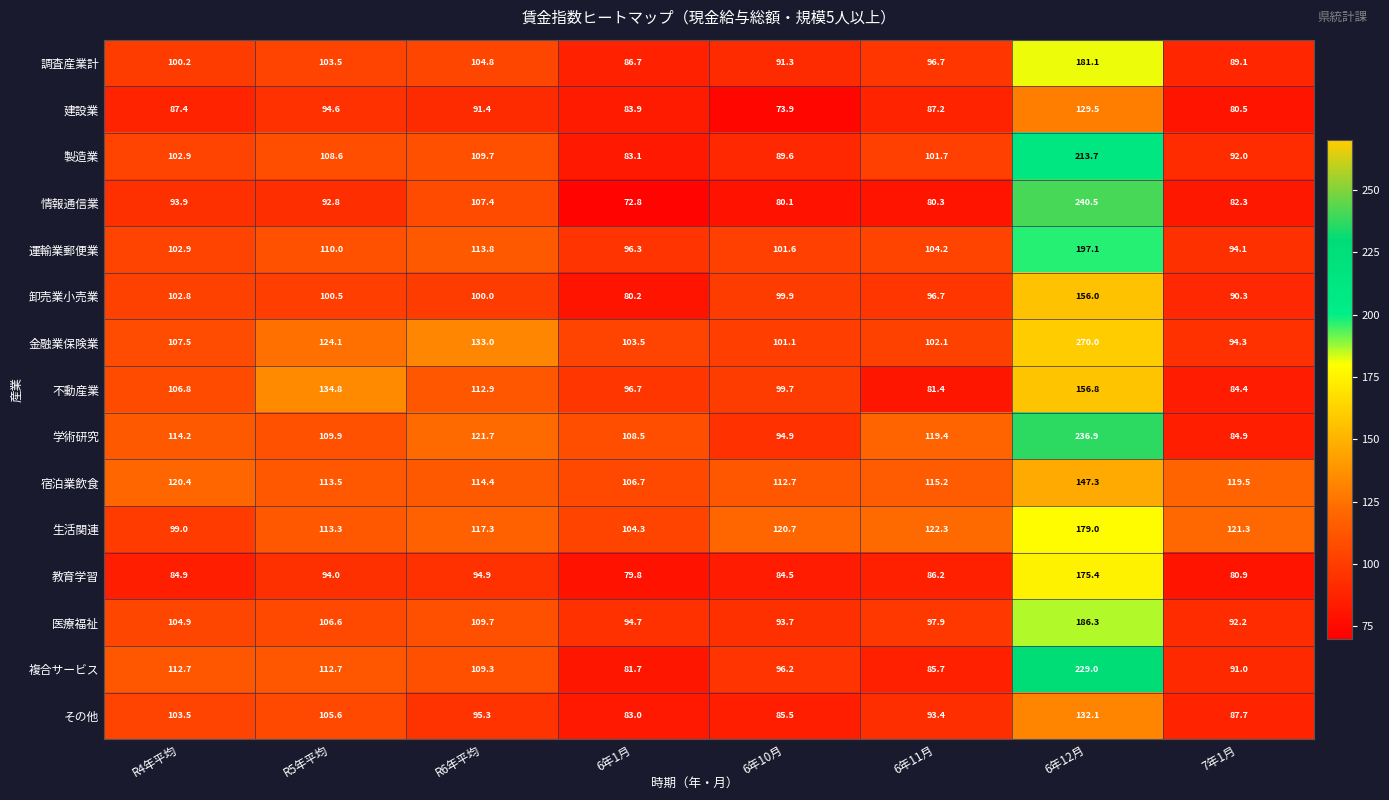

What is the sum of the 教育学習 values at 7年1月 and R5年平均?

174.9